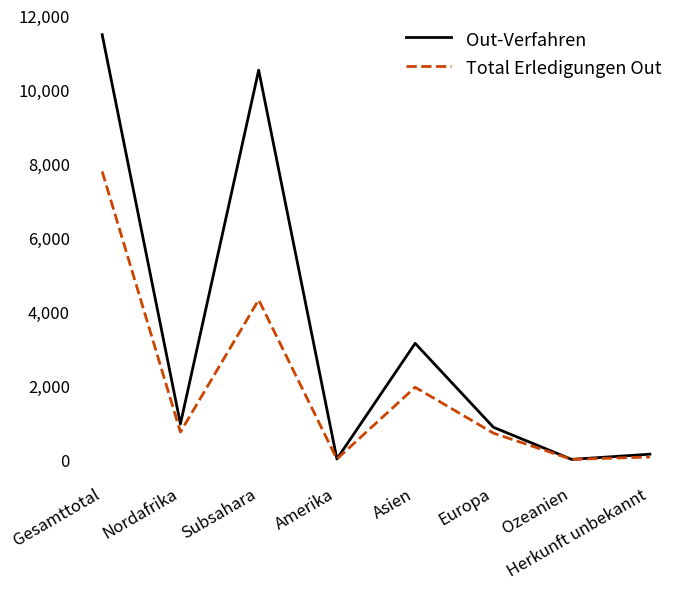

What is the difference between the maximum and minimum values in the Out-Verfahren series?

11481